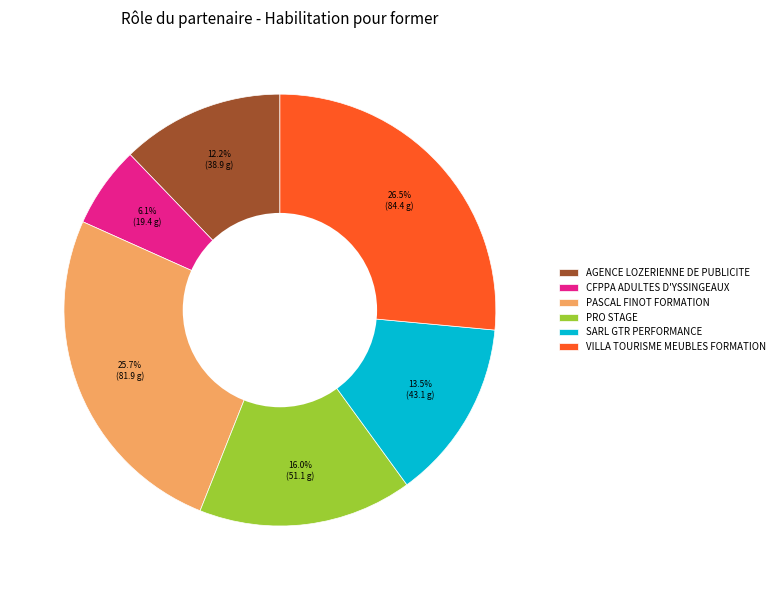

To the nearest percent, what is the difference between the largest and smallest slice percentages?

20%